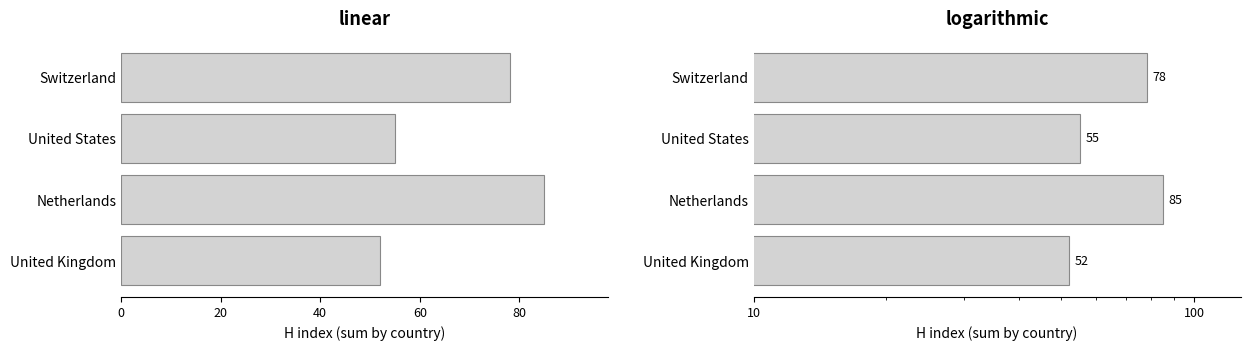

Count the number of values greater than 78.

1